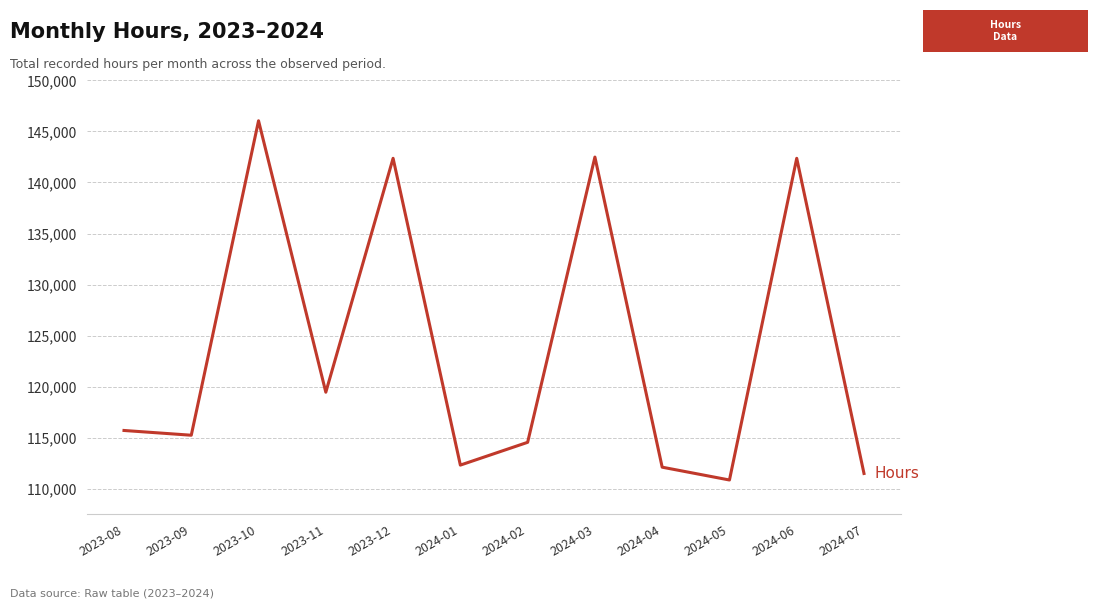

Which label corresponds to the smallest value in the chart?

2024-05